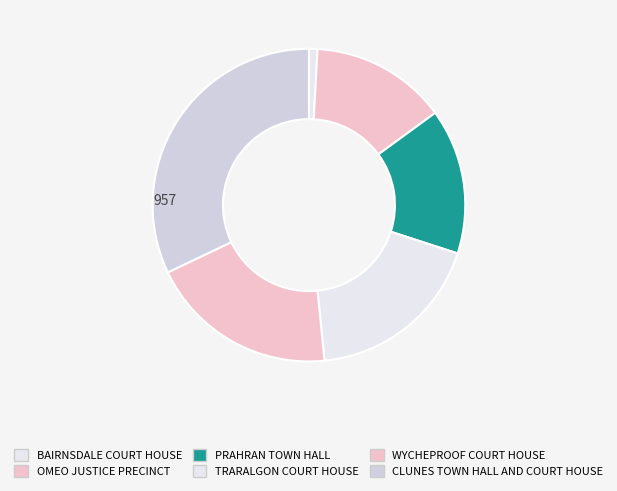

To the nearest percent, what is the difference between the TRARALGON COURT HOUSE and WYCHEPROOF COURT HOUSE slice percentages?

1%